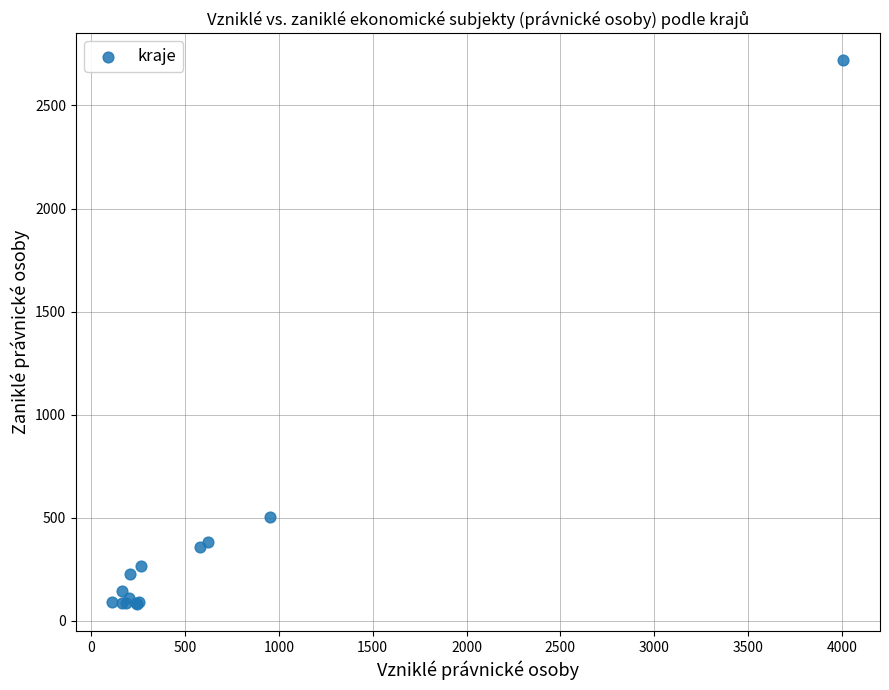

What Y value in the scatter plot is closest to 1400?

505